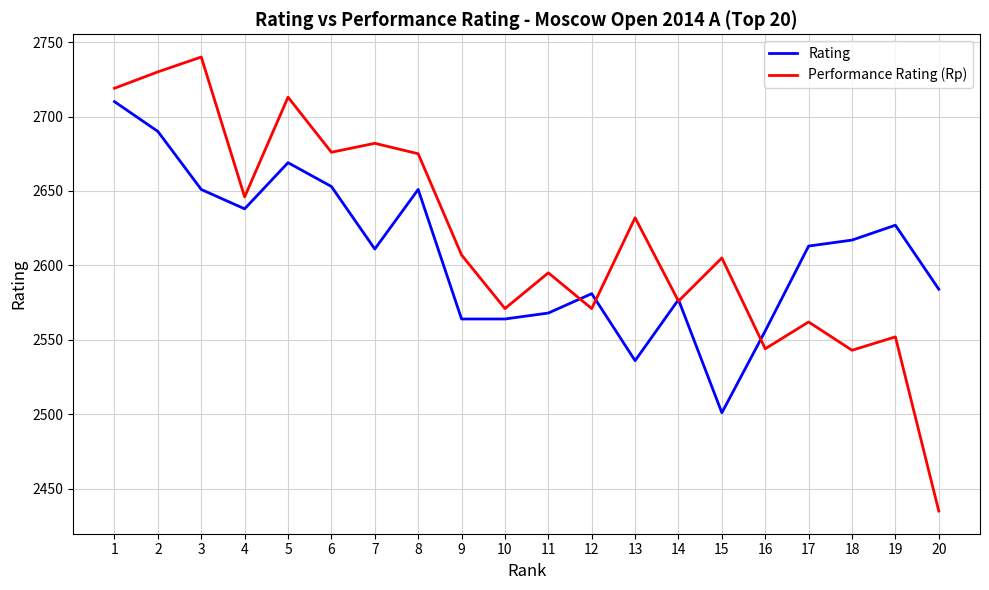

What is the difference between the highest and lowest values at 13?

96